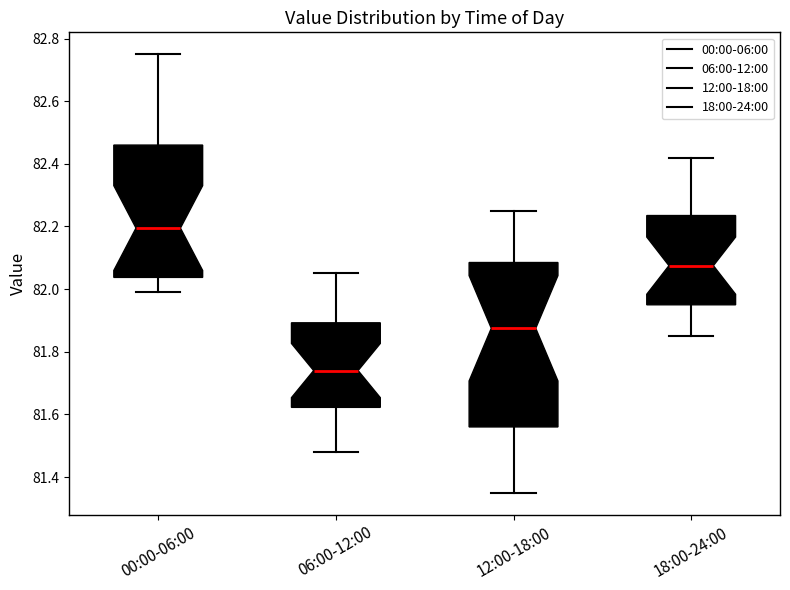

Which box's median line is the highest?

00:00-06:00